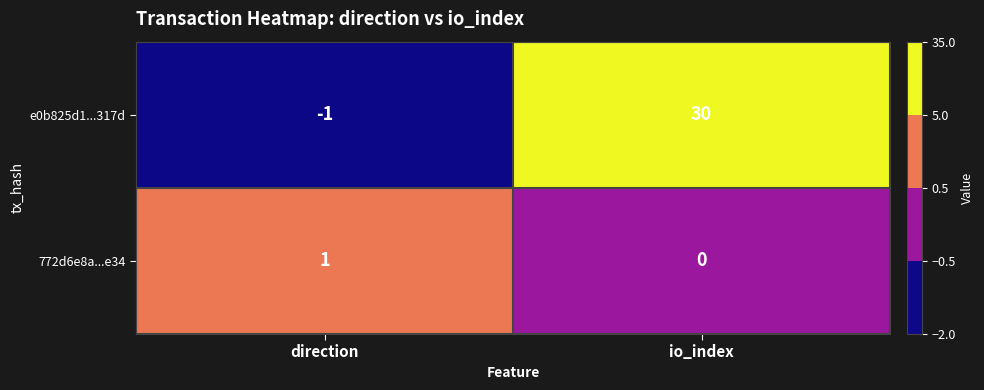

What is the minimum value shown in the chart?

-1